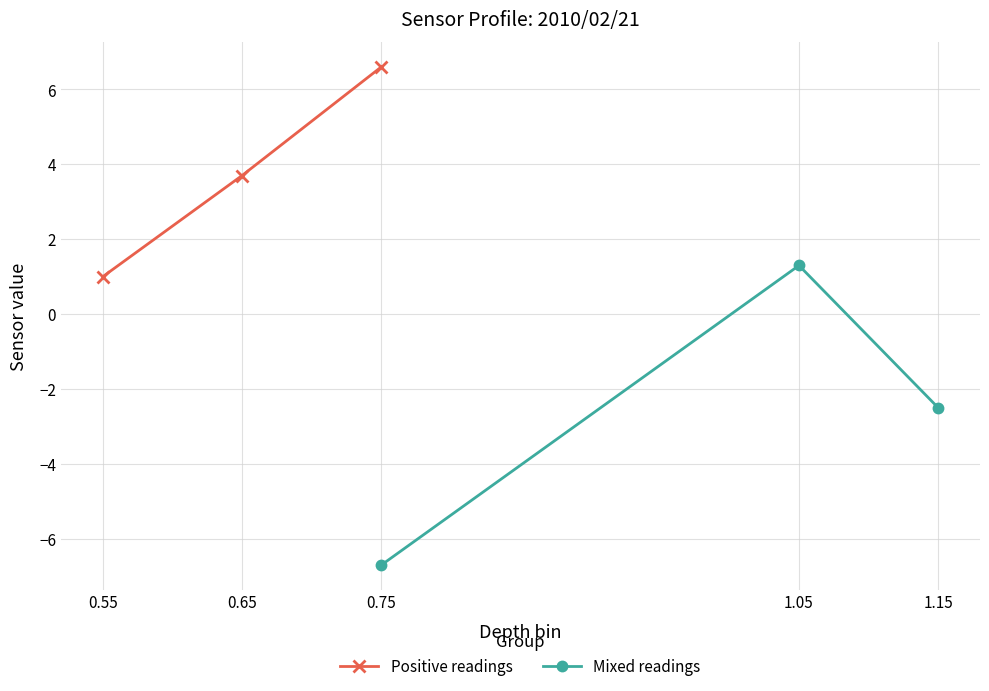

Count the Positive readings values in the range 1 to 6.

2